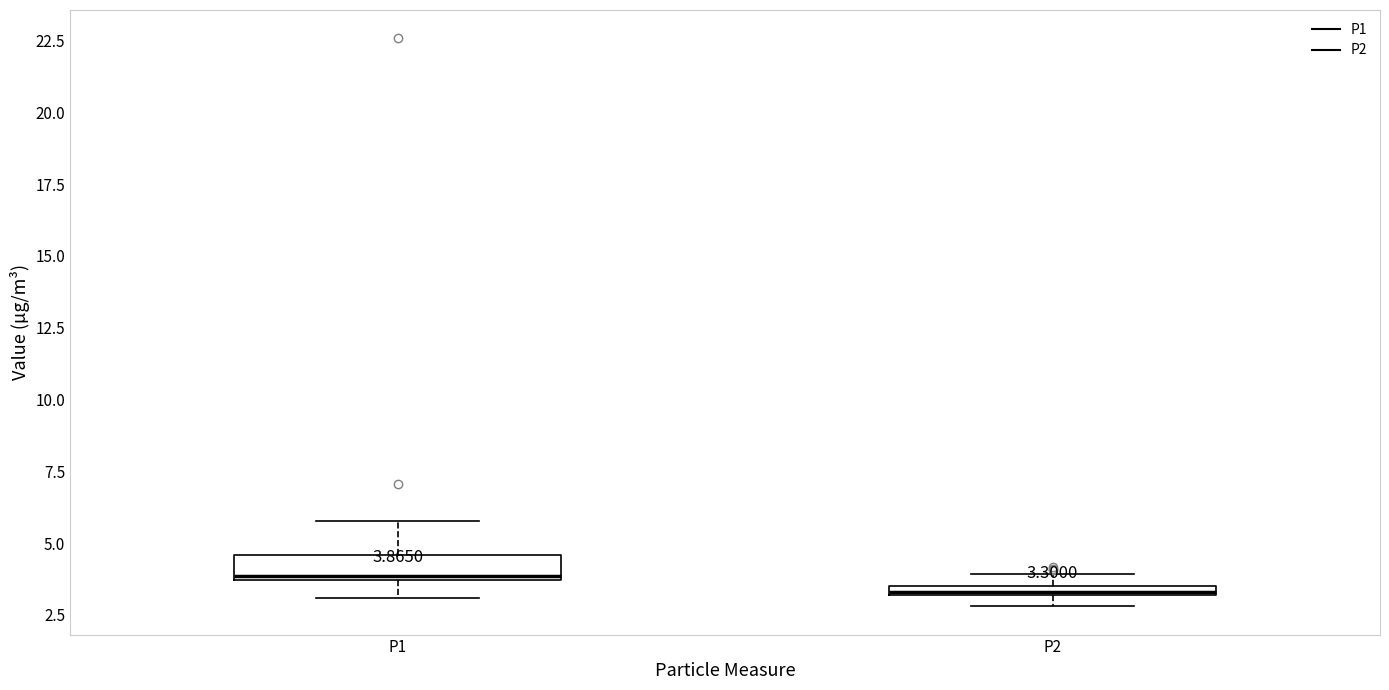

Which box has the highest median line?

P1